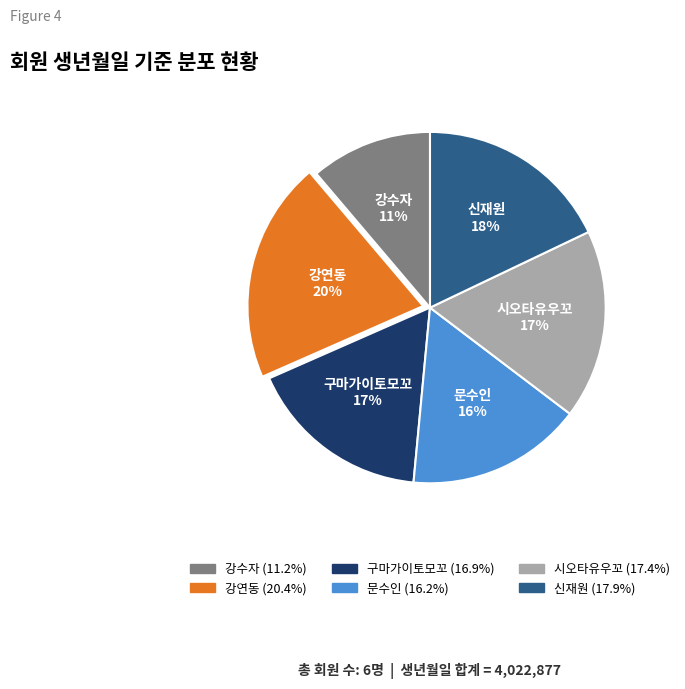

To the nearest percent, what is the difference between the largest and smallest slice percentages?

9%